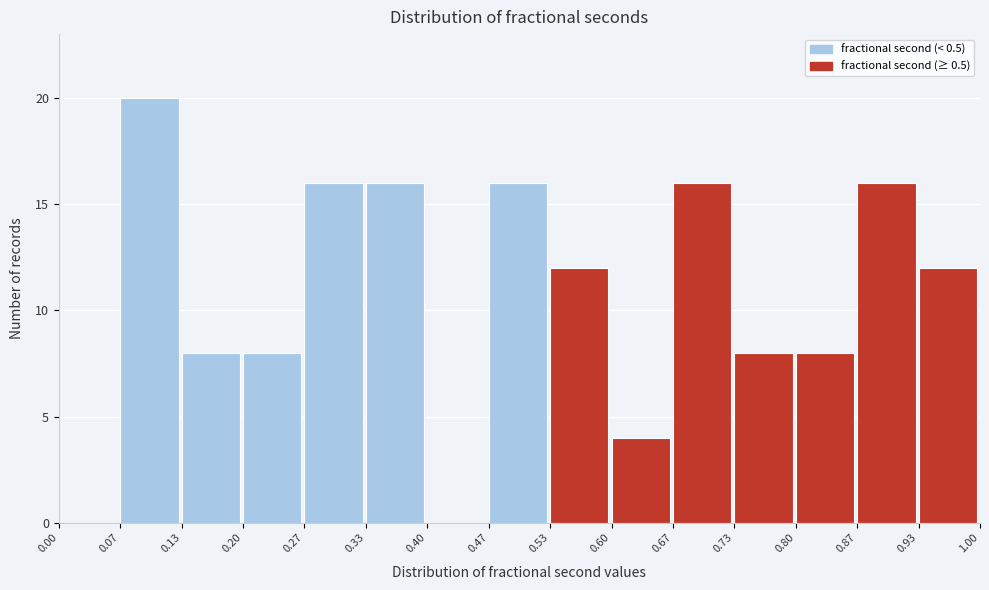

What is the height of the bar covering 0.67 to 0.73 on the x-axis? The values are not printed on the chart, so give them approximately, as read against the axis.

16